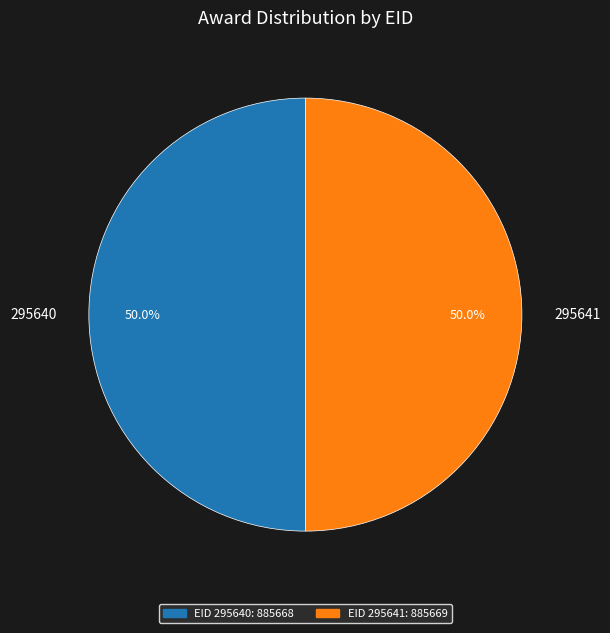

The 295640 slice represents 43% of the pie. True or false?

False